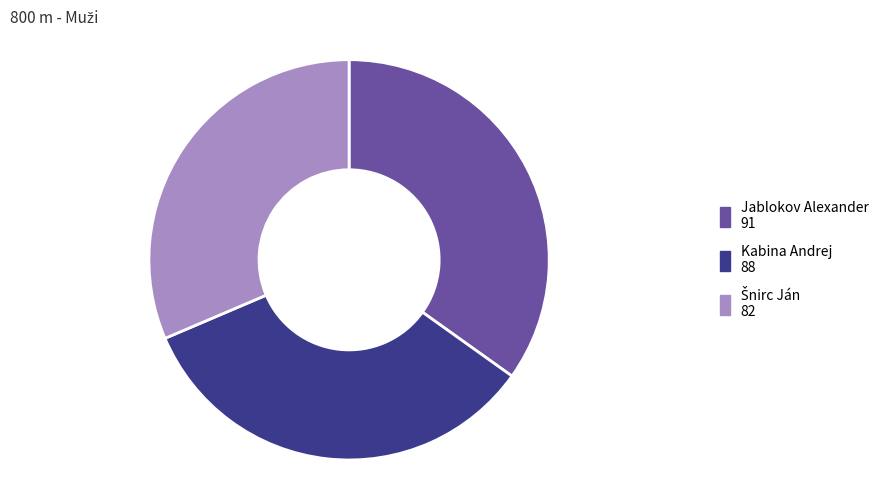

Is it true that Jablokov Alexander is 28% of the pie?

False